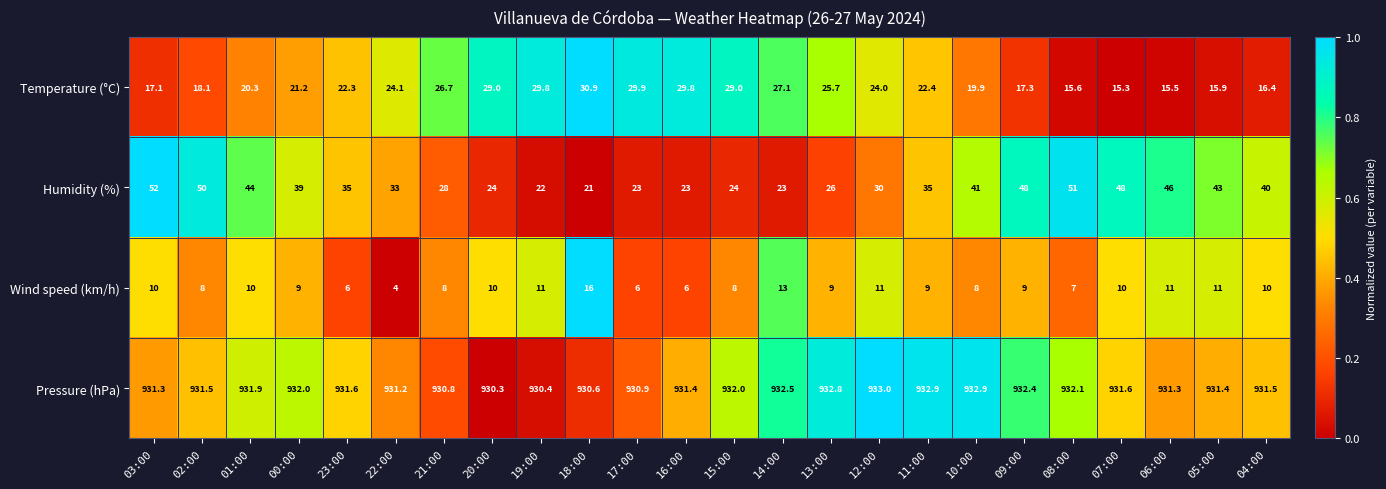

True or false: Humidity (%) has a value of 56.0 at 11:00.

False